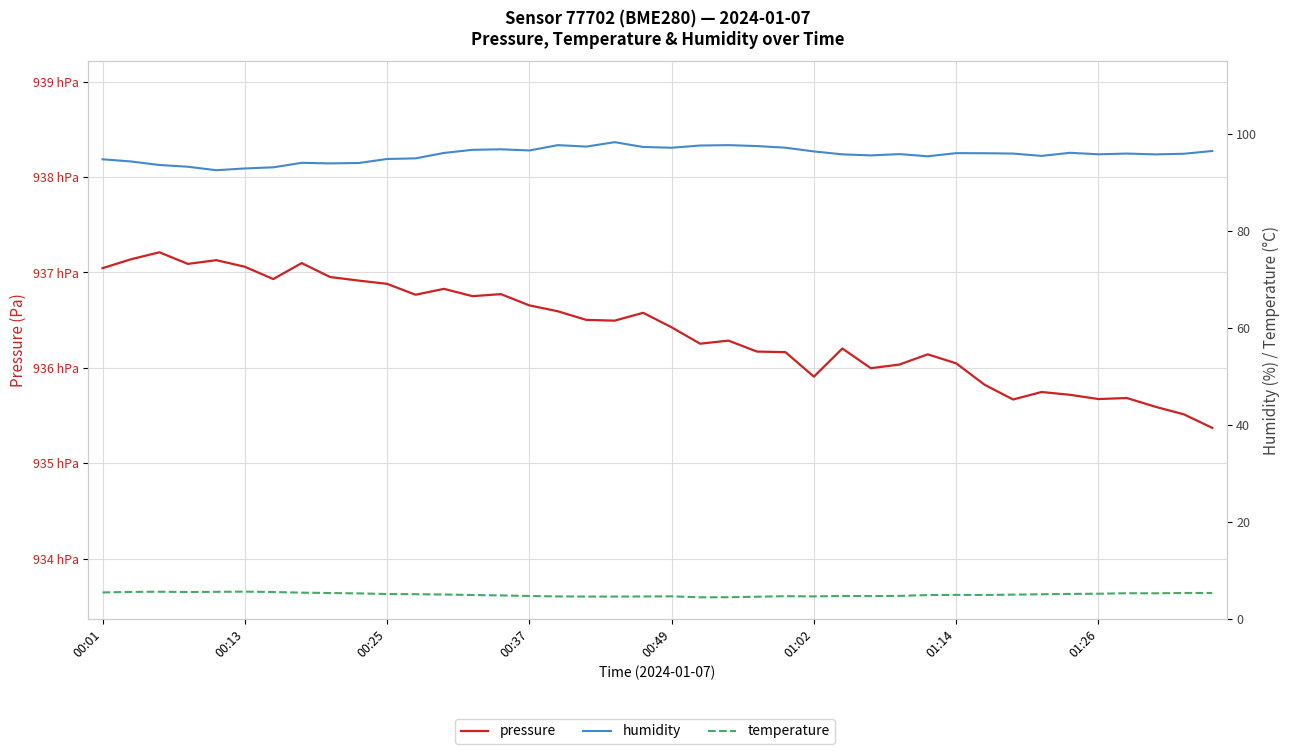

What is the value of the humidity point at the 23rd from the left?

97.7